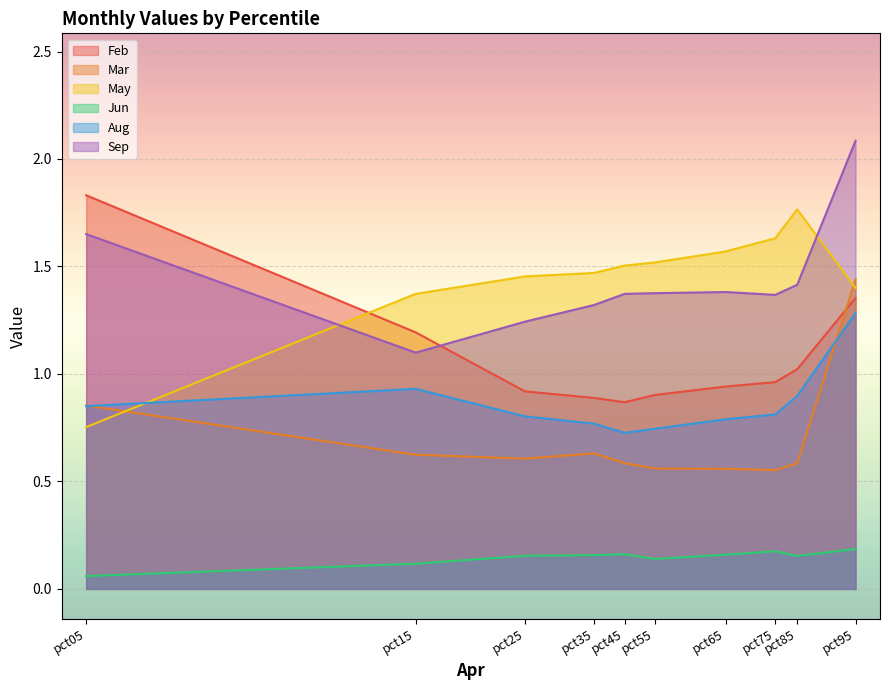

What is the average value of the May series?

1.4